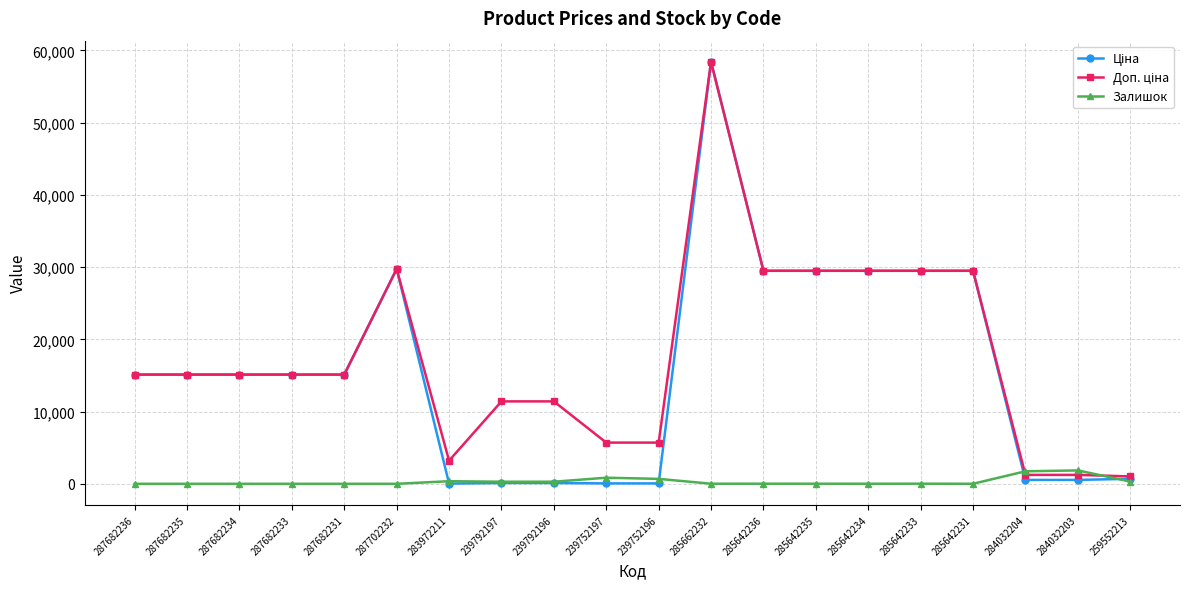

What is the total value across all series at 287682236?

30240.0